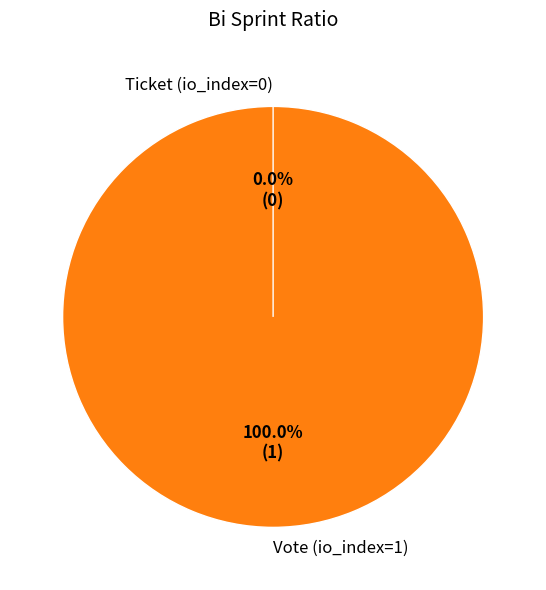

Count the number of slices in the pie.

2